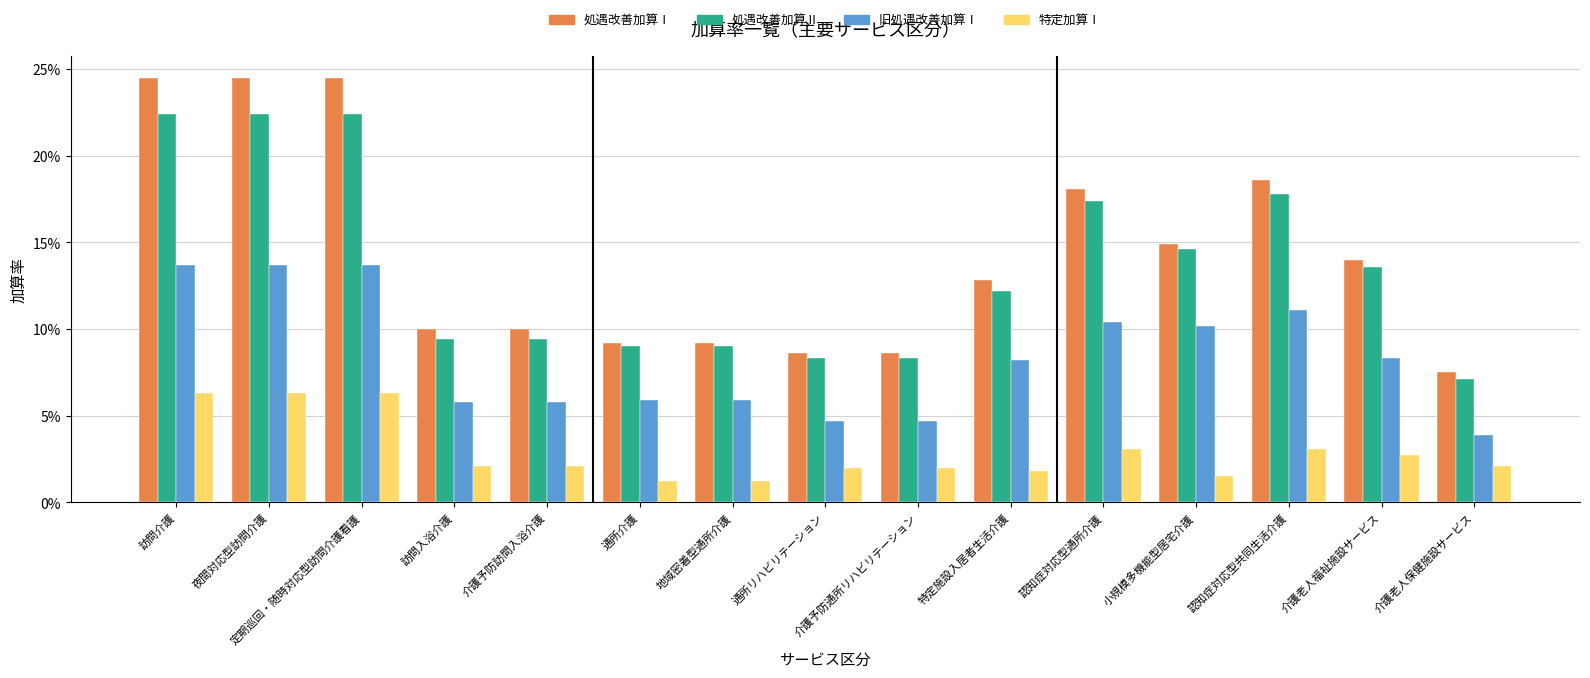

The 特定加算Ⅰ series shows 0.0 at 通所リハビリテーション. True or false?

False